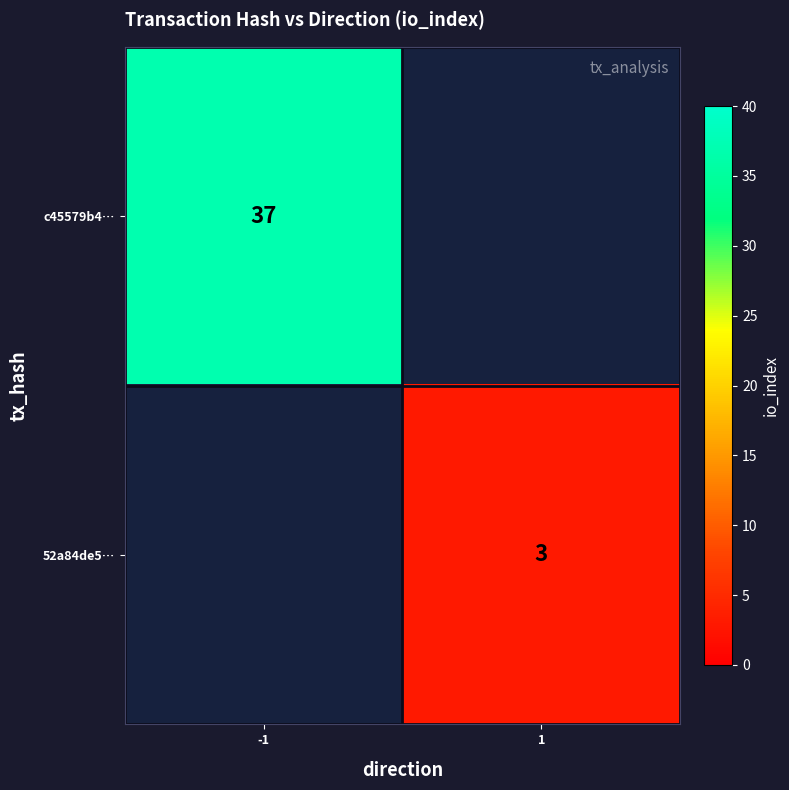

Is it true that c45579b4… equals 23 at -1?

False